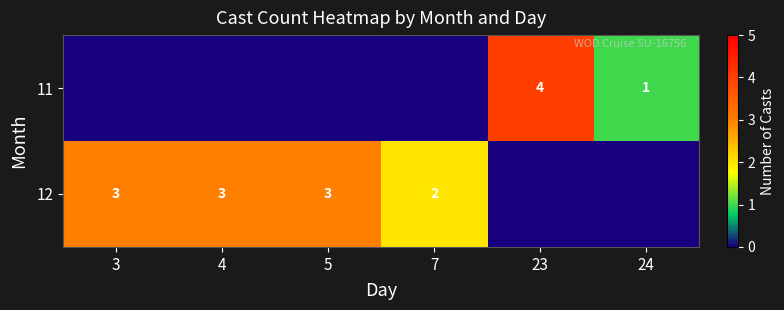

At which category does the chart reach its minimum across all series?

3